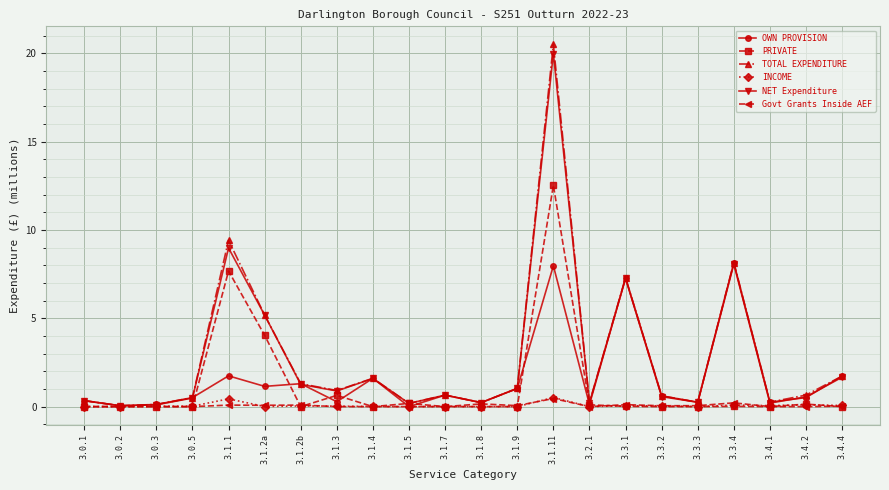

What is the total value across all series at 3.1.11?

62.0